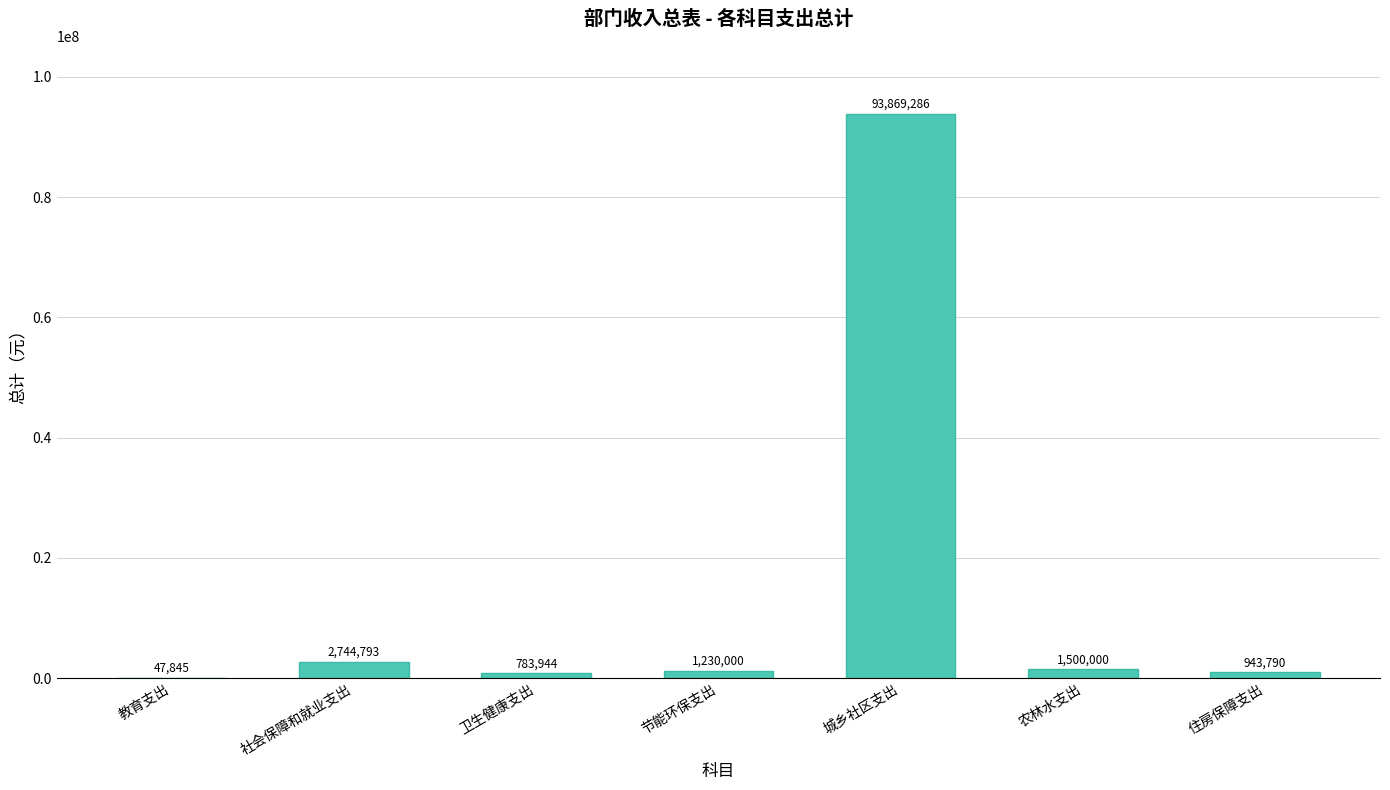

Are the bars horizontal?

No